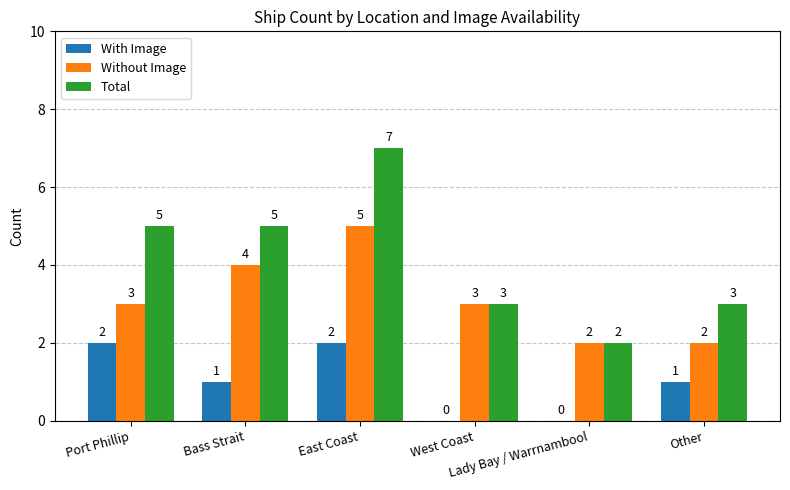

What is the sum of all Without Image values?

19